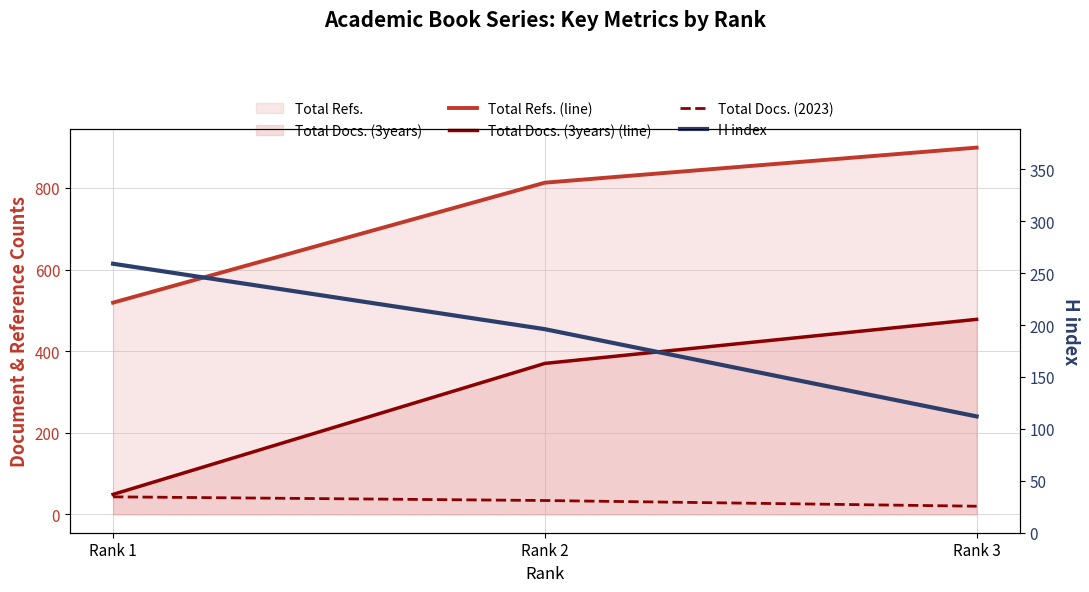

Is it true that Total Docs. (2023) equals 57 at Rank 2?

False